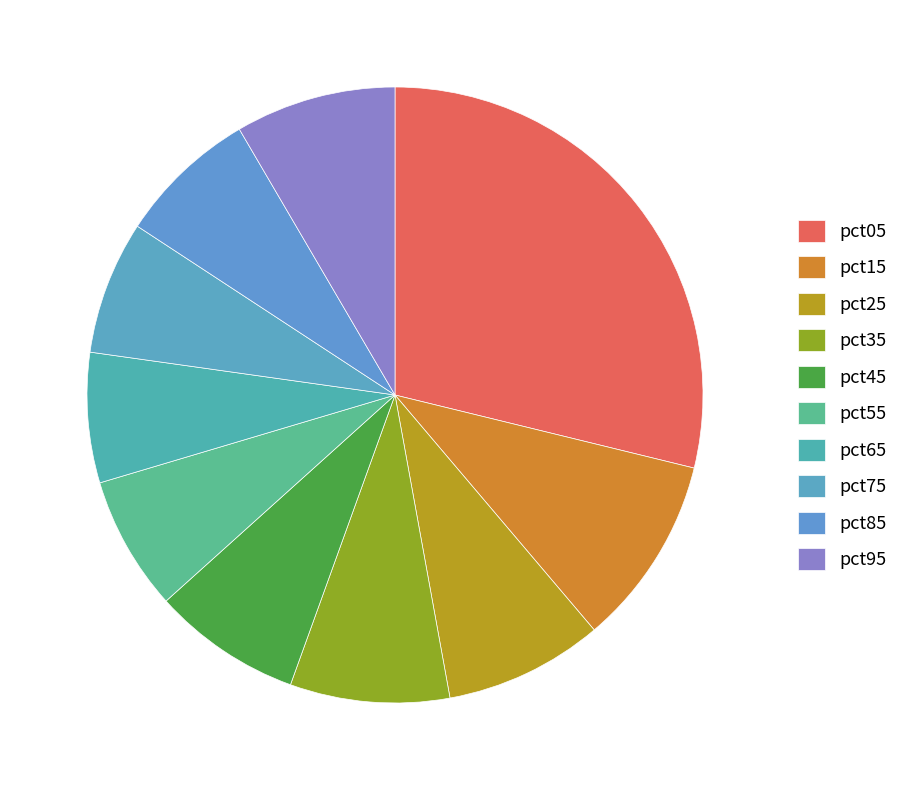

Does pct55 account for over 50% of the chart?

No